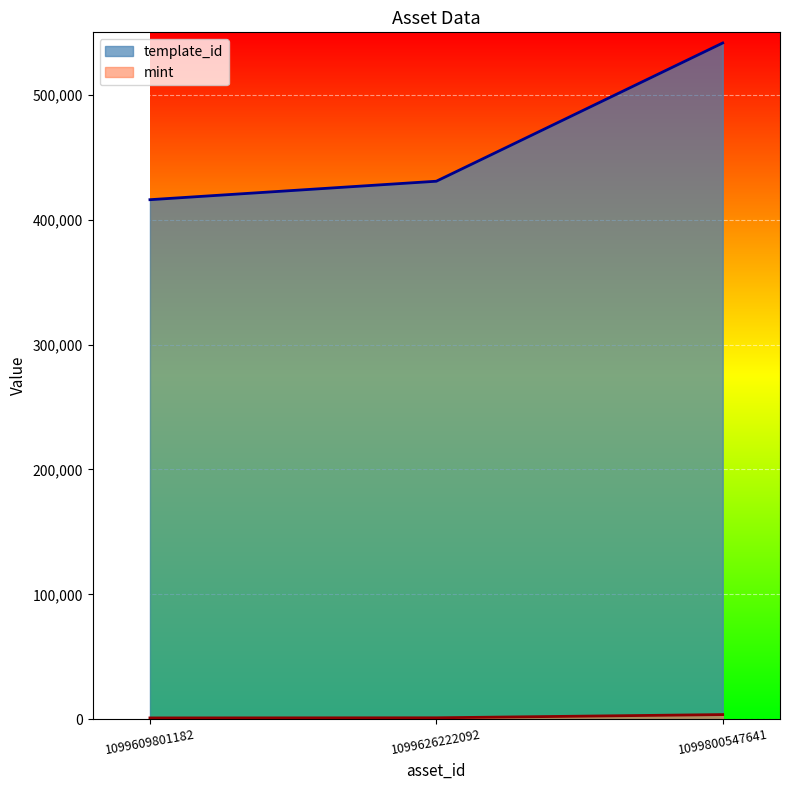

How many lines are shown in the chart?

2